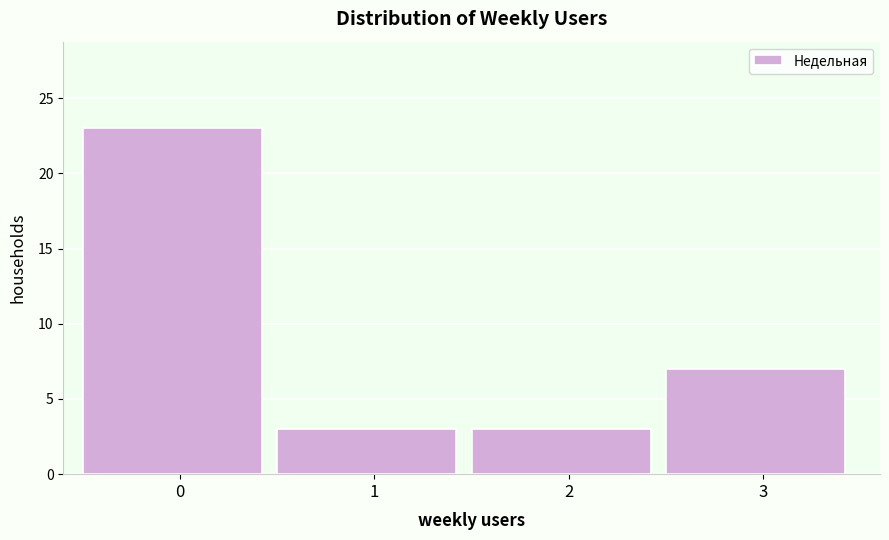

Reading left to right, transcribe all the data shown in this chart.

23	3	3	7